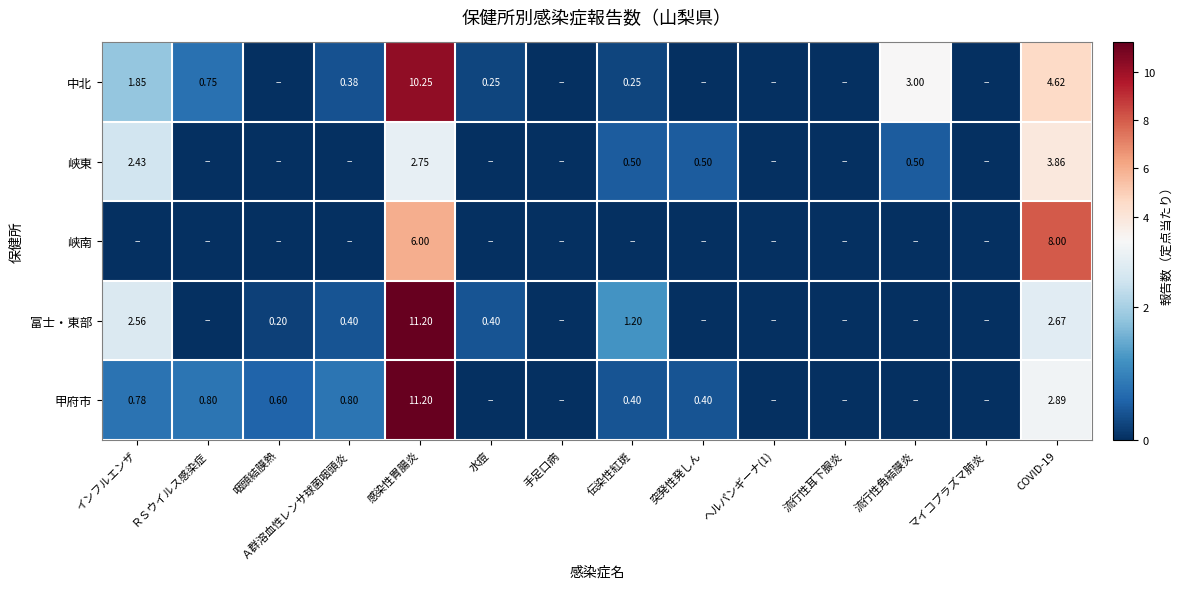

How many 峡東 values are between 0 and 1?

11